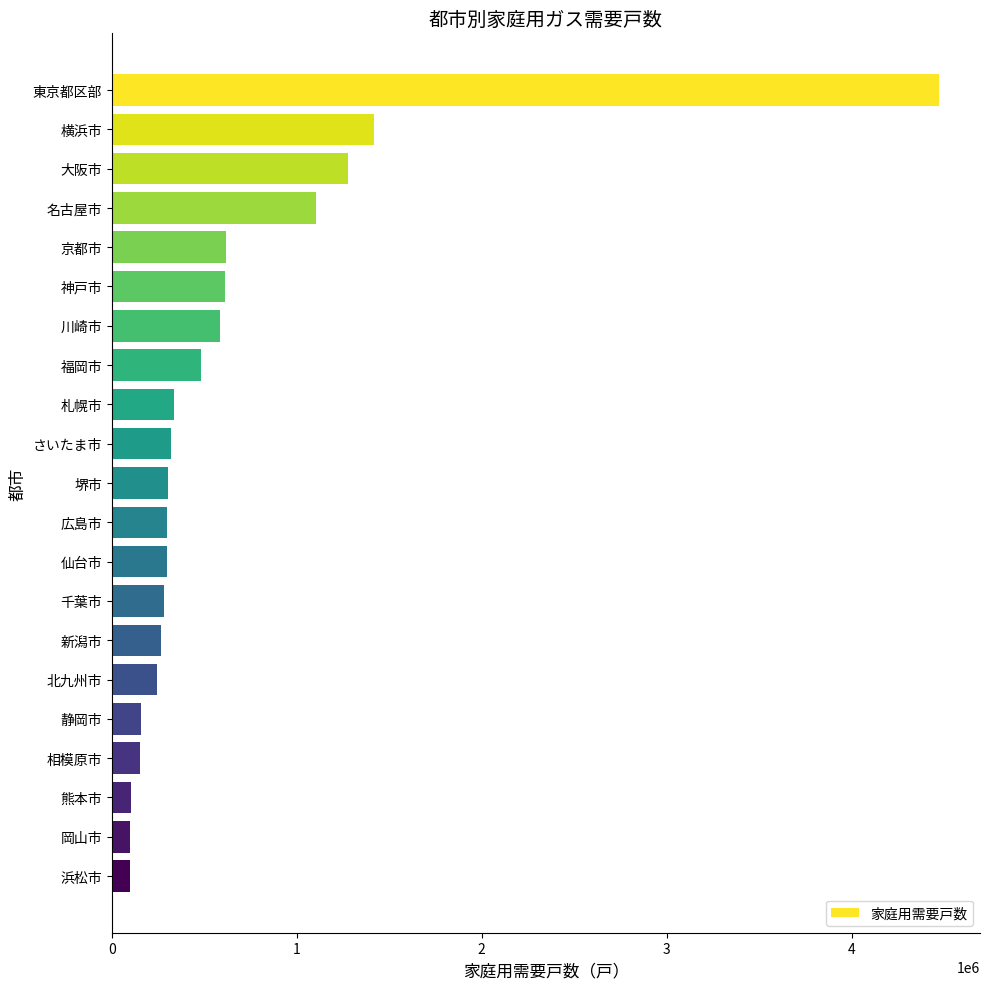

Where is the data nearest to the value 2283610?

横浜市